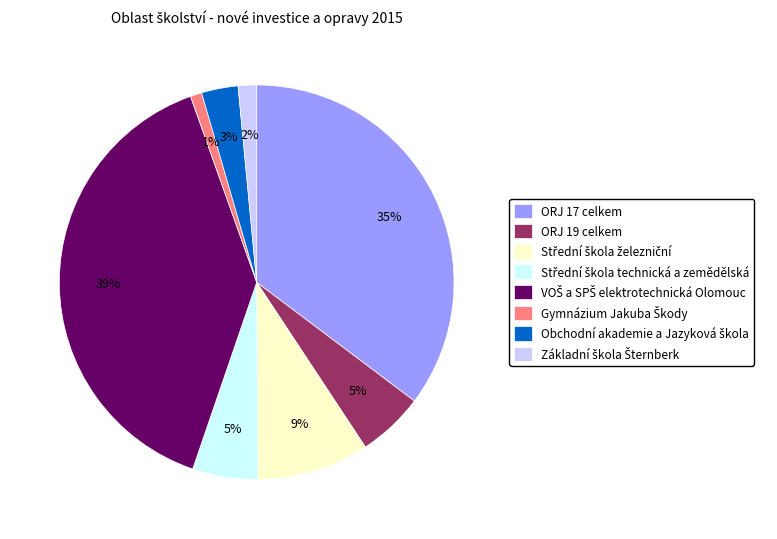

The ORJ 19 celkem slice represents 5% of the pie. True or false?

True